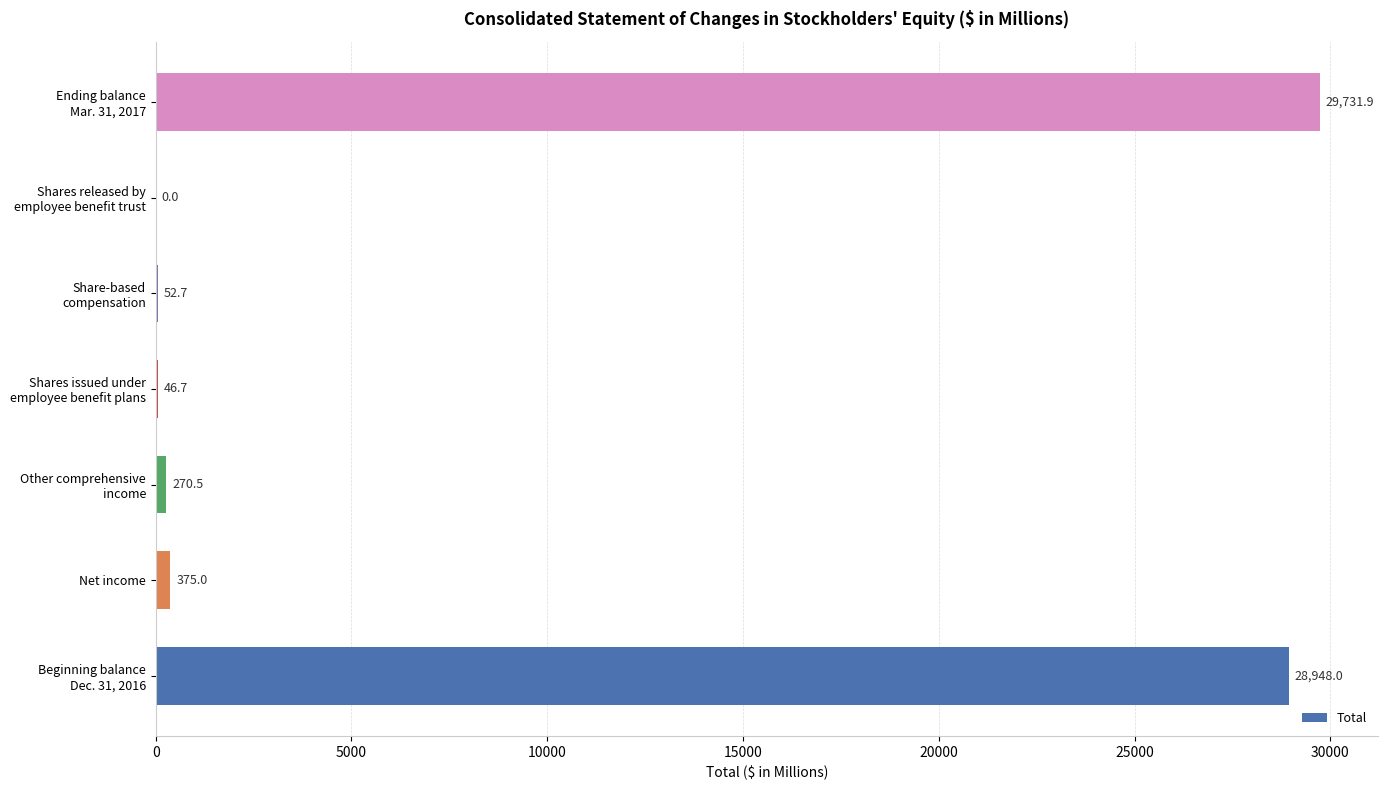

What is the maximum value shown in the chart?

29731.9